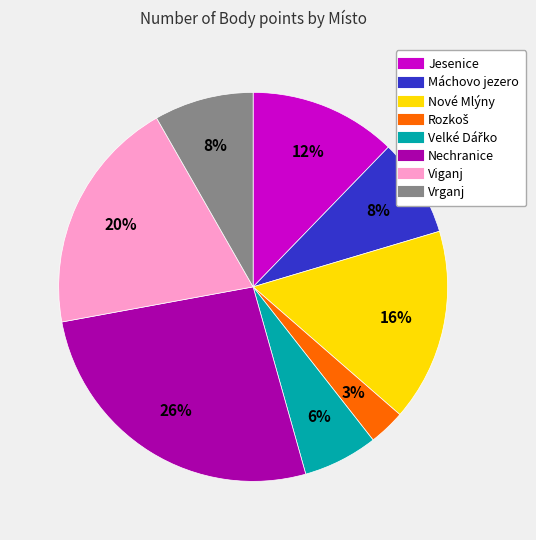

Does any single category account for the majority?

No